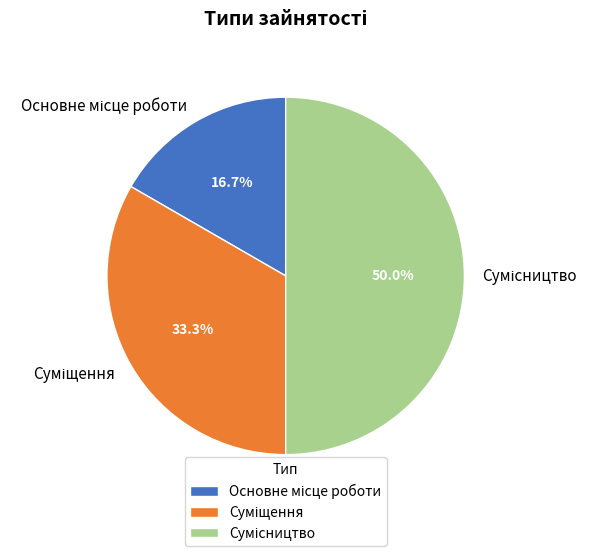

Approximately how many times larger is the value at Сумісництво compared to Суміщення?

1.5